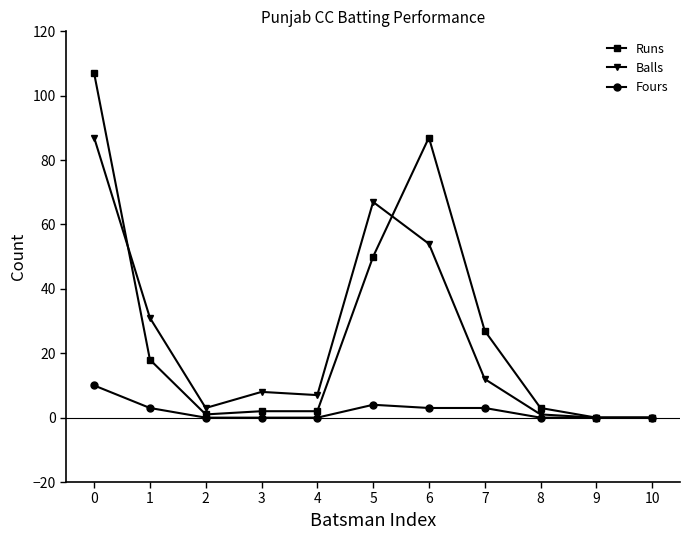

Where is the first local minimum for Balls?

2